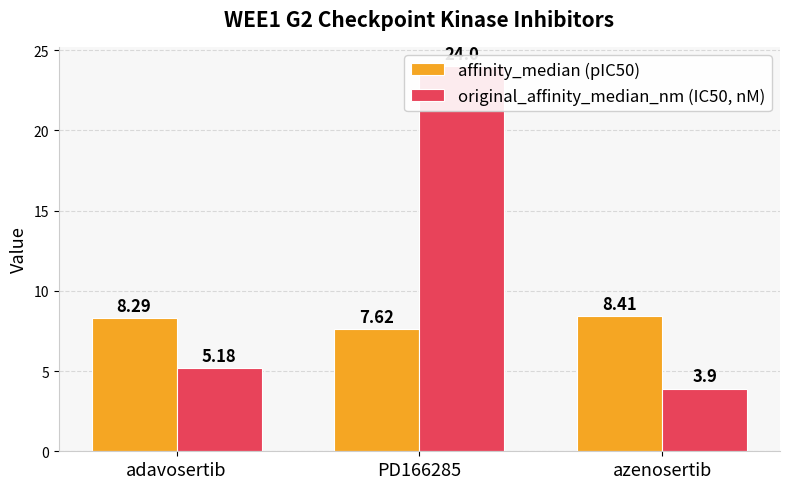

Is it true that affinity_median (pIC50) equals 12.8 at adavosertib?

False